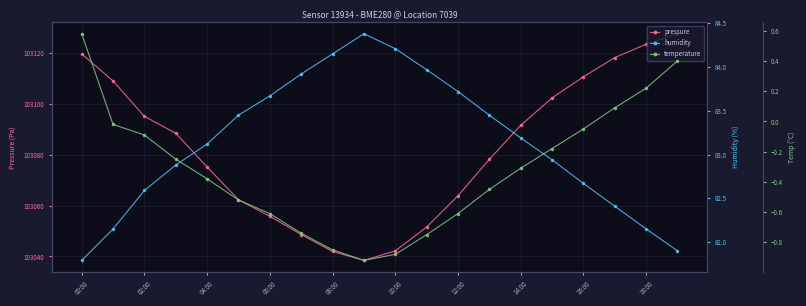

True or false: temperature and pressure cross at least once.

False